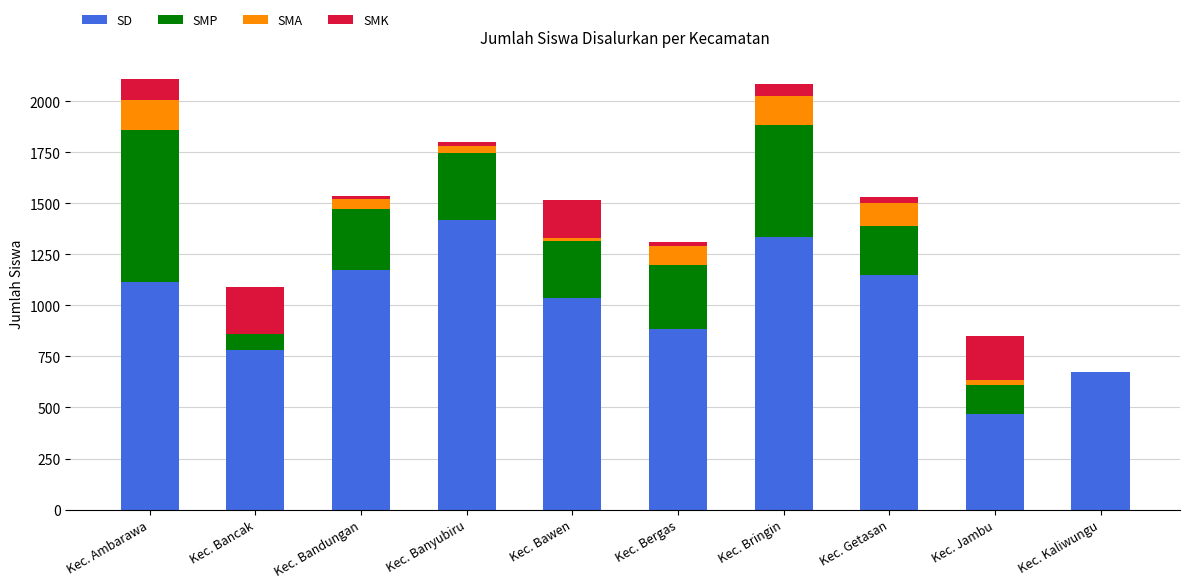

What is the highest value of the SD series?

1420